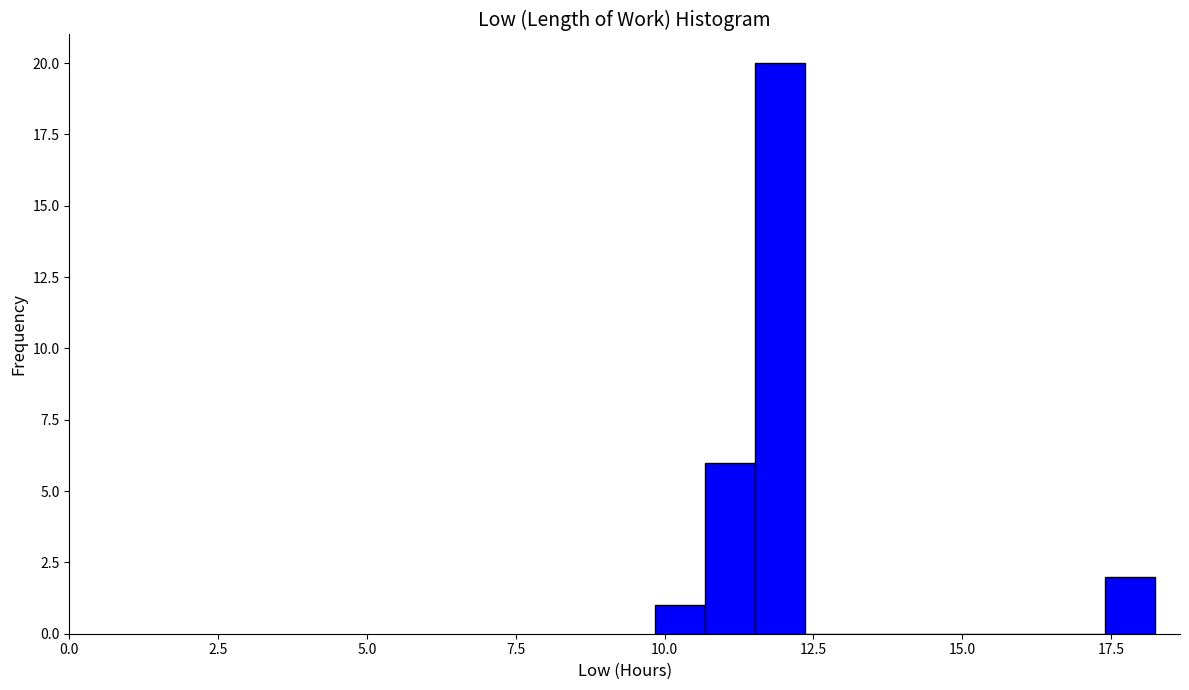

Around what value on the x-axis is the tallest bar? Give the approximate position of its centre, as read against the axis.

12.0